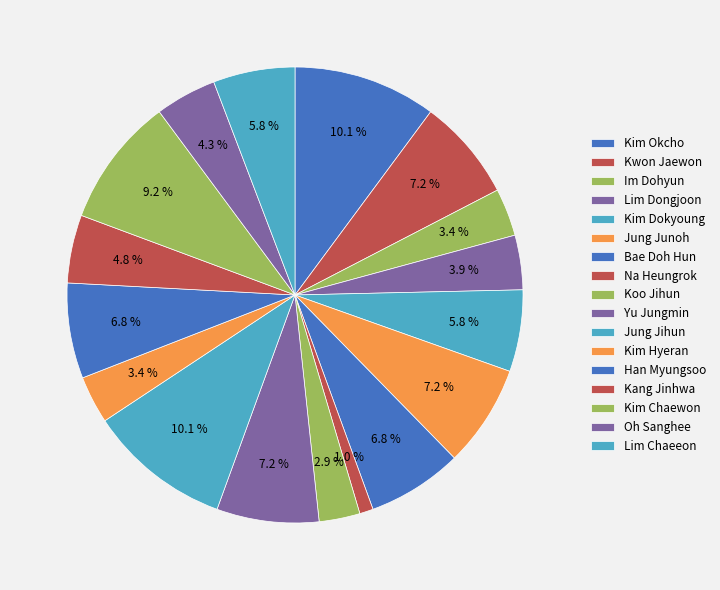

How many slices are in this pie chart?

17